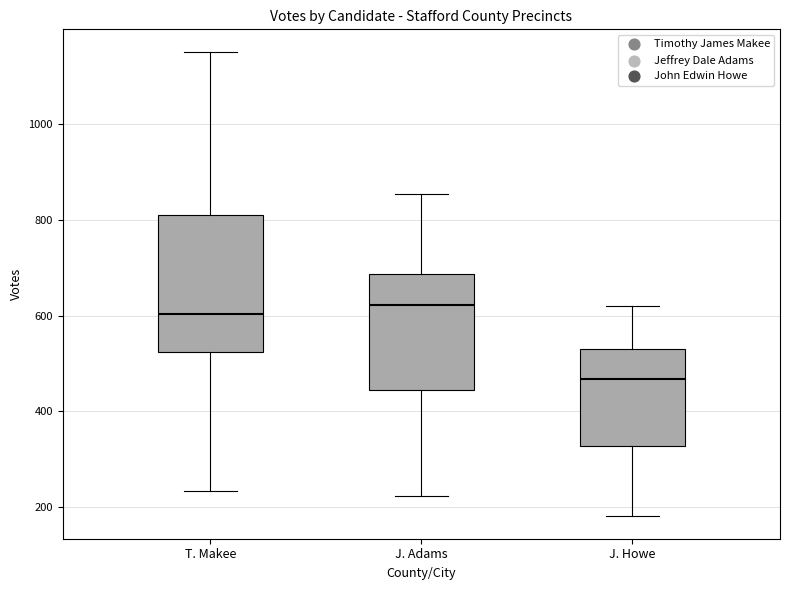

Reading left to right, transcribe this box plot: for each box, give where its median line is, the range the box spans, and where its two whiskers end, as read against the y-axis. The values are not printed on the chart, so give them approximately, as read against the axis.

T. Makee: median 600, box 520 to 820, whiskers 240 to 1160
J. Adams: median 620, box 440 to 680, whiskers 220 to 860
J. Howe: median 460, box 320 to 540, whiskers 180 to 620